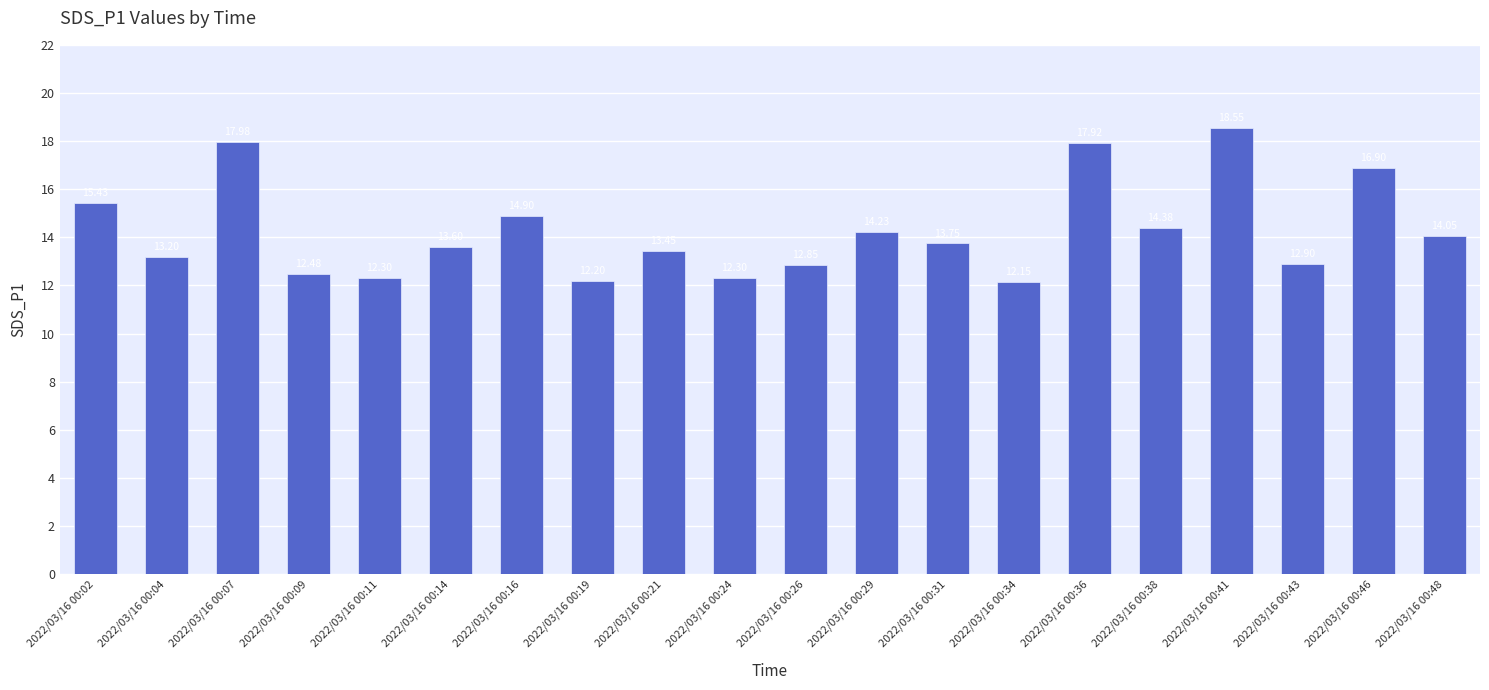

At which label does the data first exceed 13?

2022/03/16 00:02